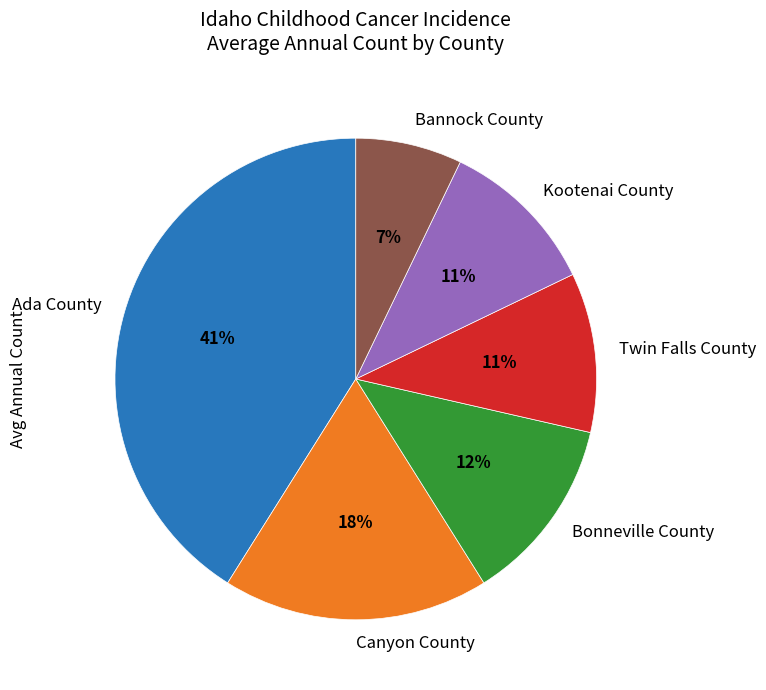

To the nearest percent, what is the average slice percentage?

17%